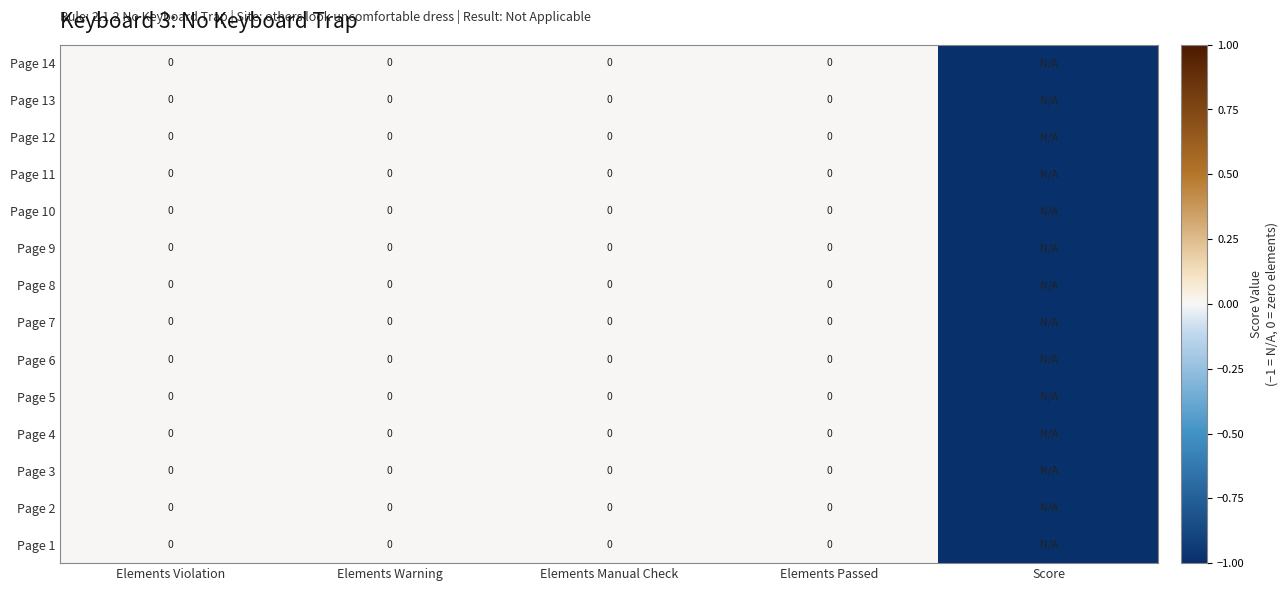

What is the sum of the Page 7 values at Elements Manual Check and Score?

-1